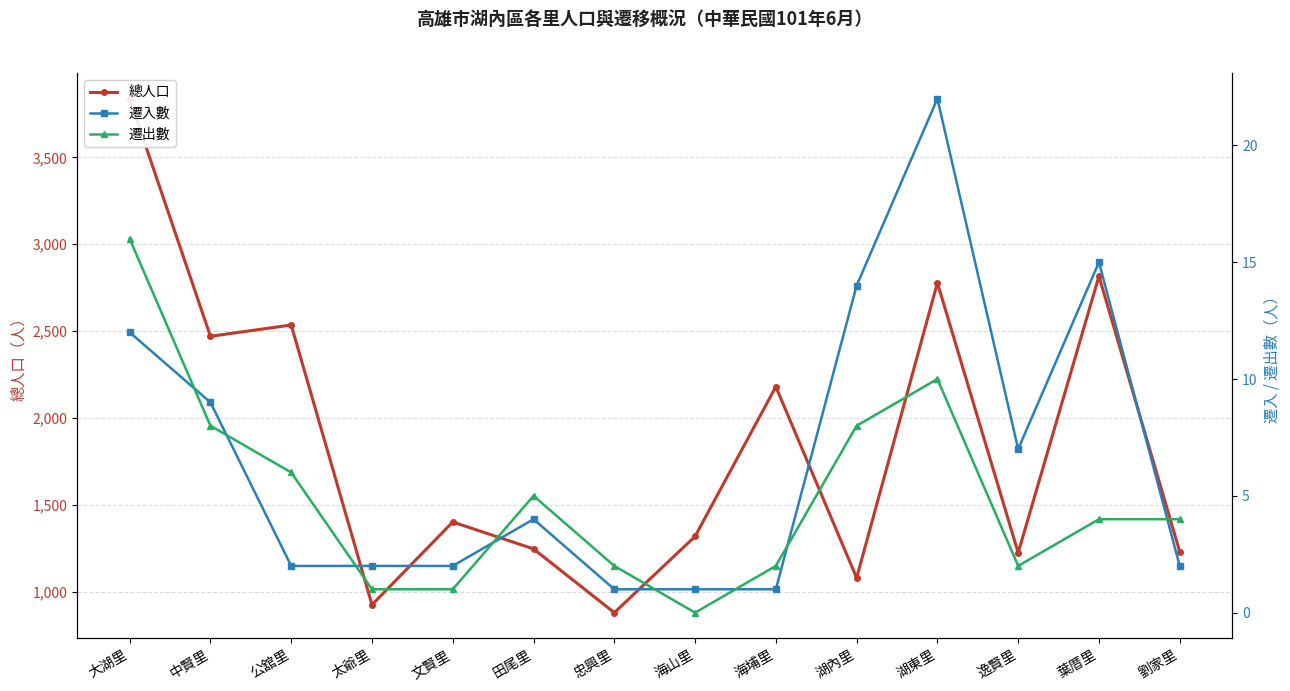

At which category does 總人口 reach its first local valley?

中賢里